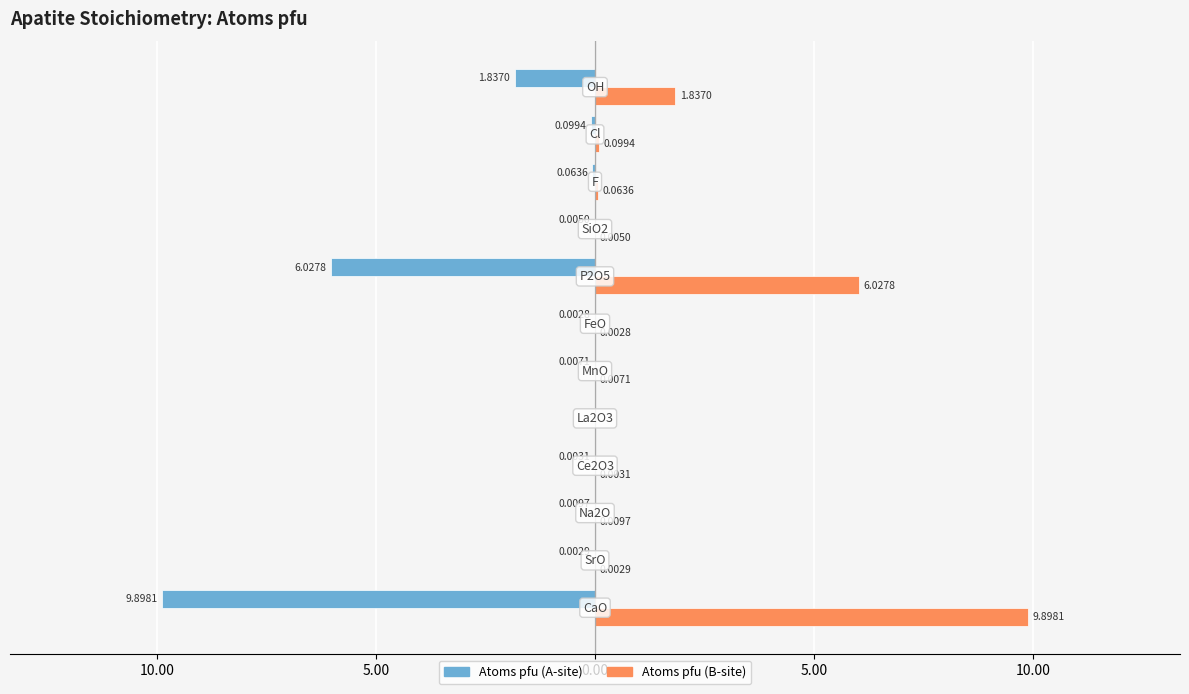

True or false: Atoms pfu (Right) has a value of 0.0 at 10.00.

True